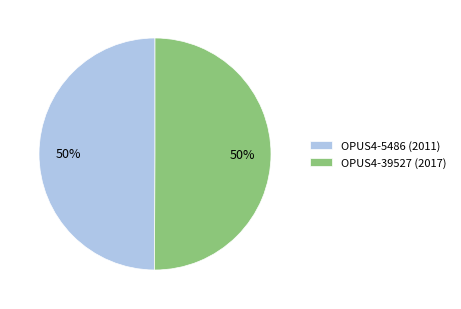

The OPUS4-5486 (2011) slice represents 44% of the pie. True or false?

False